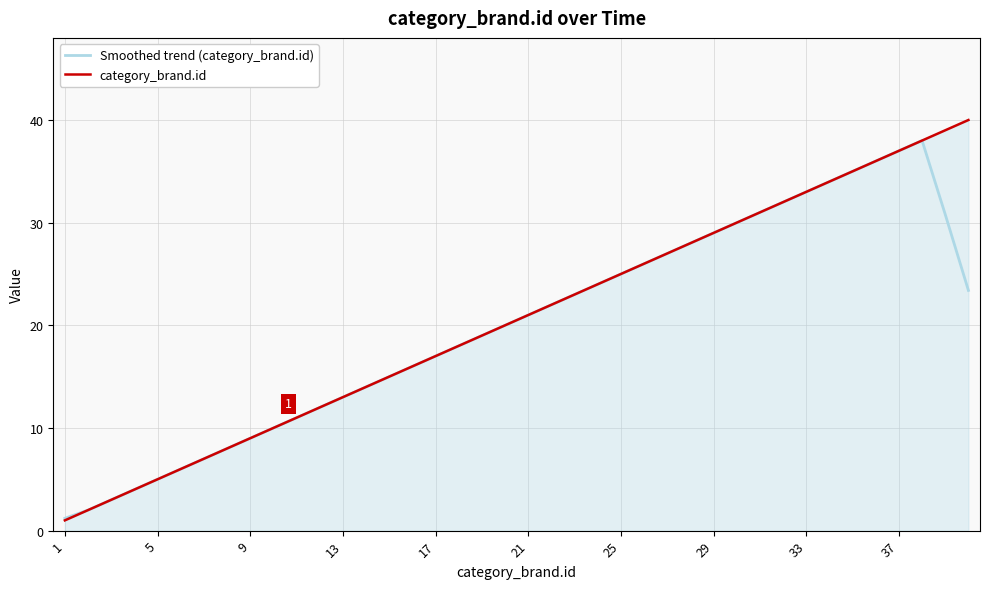

Which series has the largest total across all categories?

category_brand.id